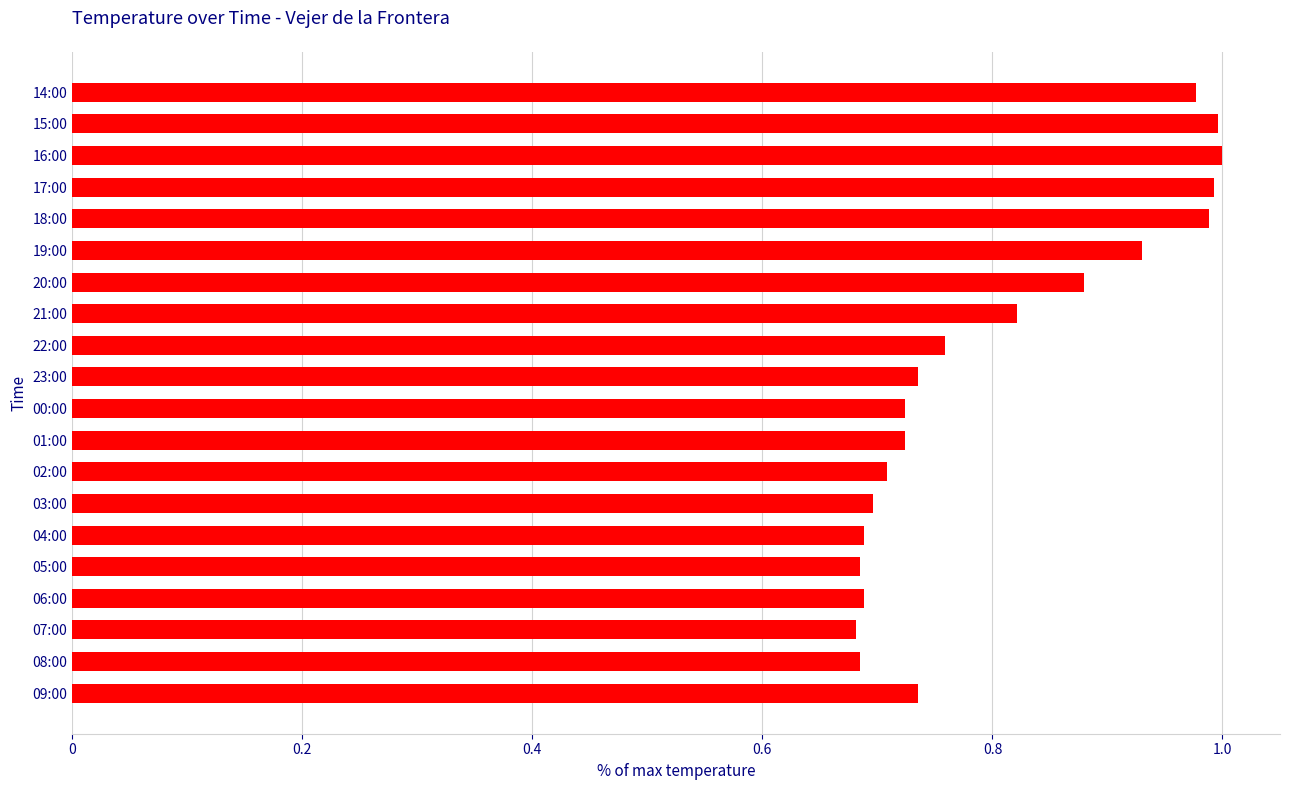

What is the difference between the second highest and second lowest values?

0.3